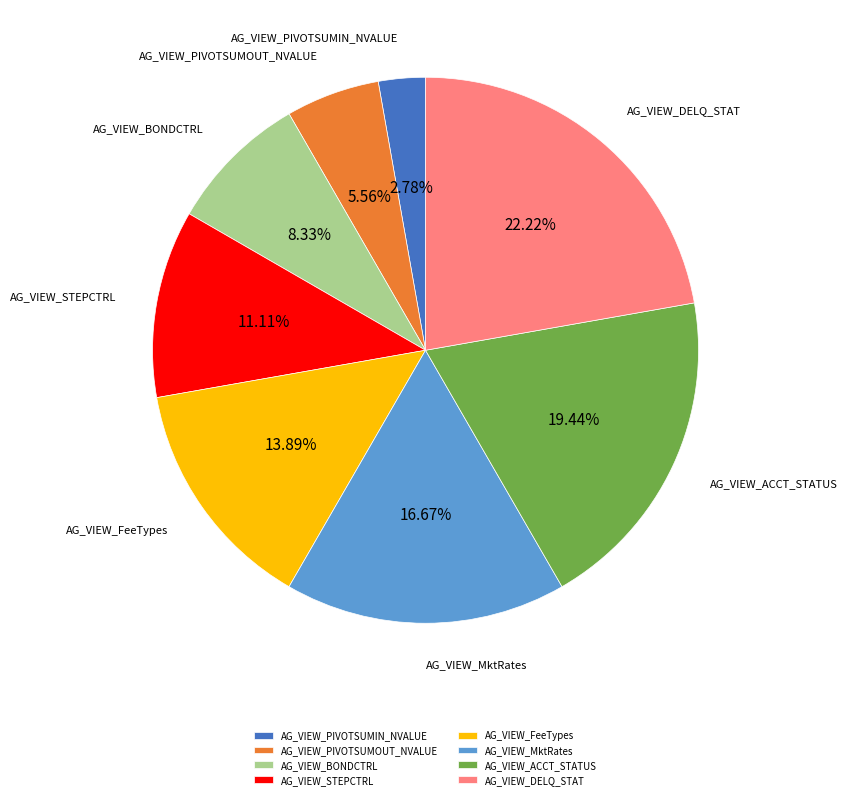

Which slice is the smallest?

AG_VIEW_PIVOTSUMIN_NVALUE